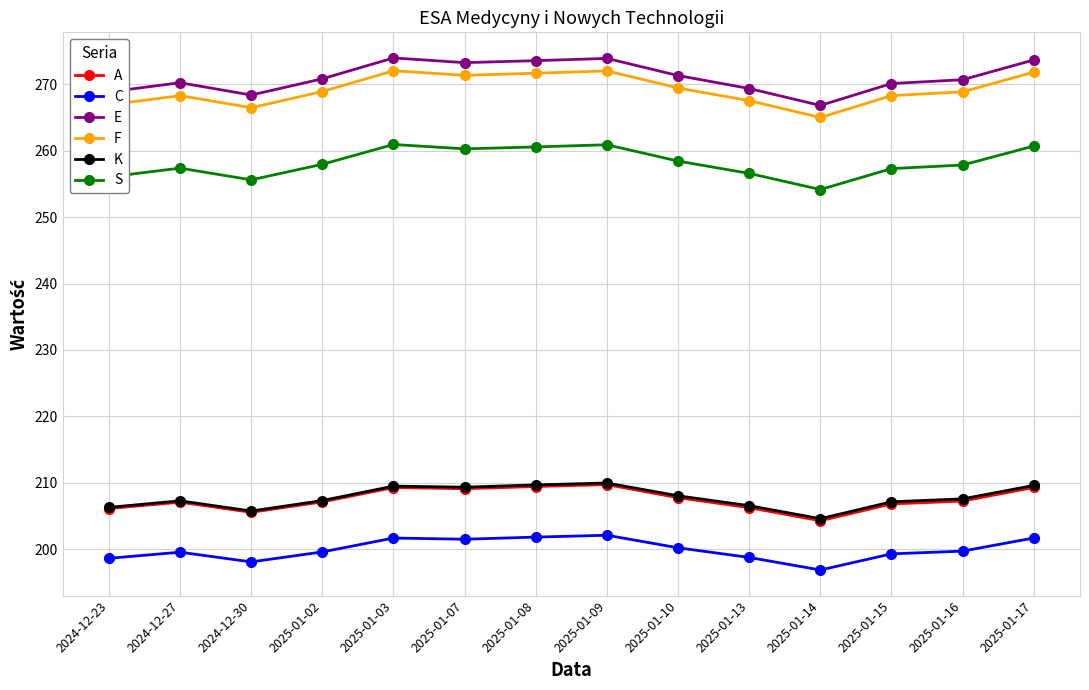

Is it true that K equals 328.6 at 2024-12-27?

False